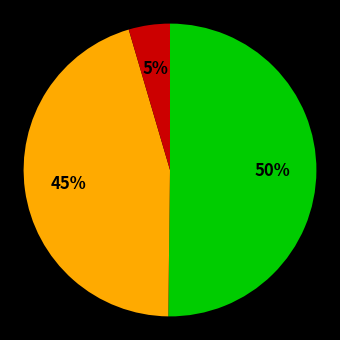

To the nearest percent, what is the average slice percentage?

33%